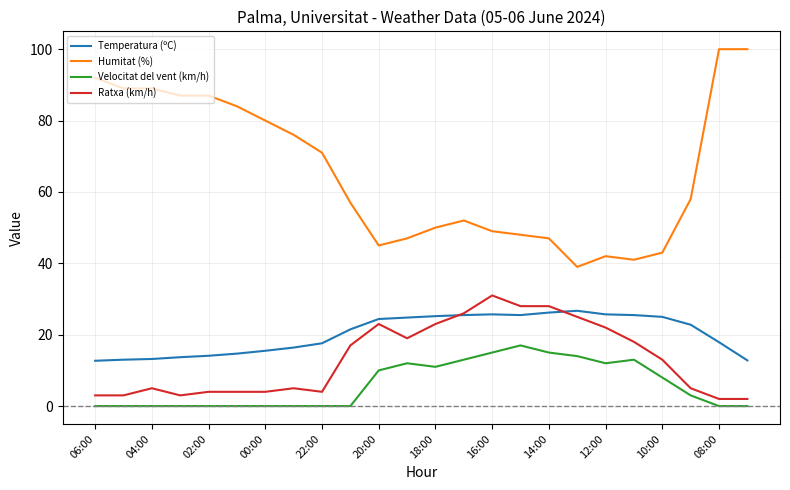

True or false: Humitat (%) has more than 1 interior local peaks.

True